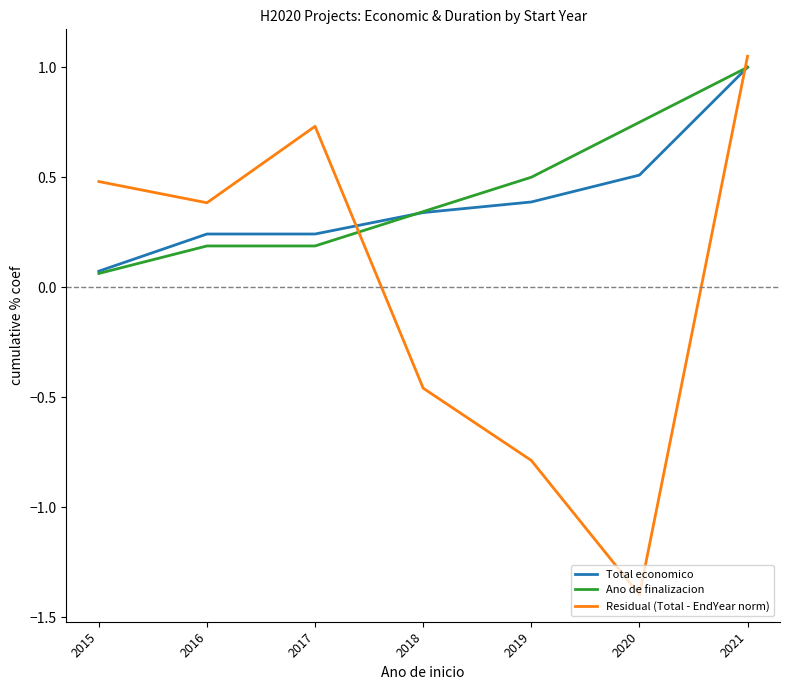

Which label corresponds to the smallest value in the chart?

2020